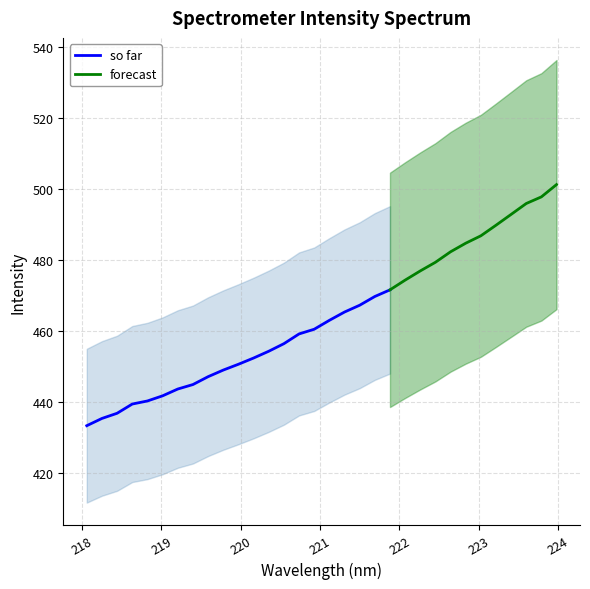

List the labels in order of so far value, largest first.

31, 30, 29, 28, 27, 26, 25, 24, 23, 22, 21, 20, 19, 18, 17, 16, 15, 14, 13, 12, 11, 10, 9, 8, 7, 6, 5, 4, 3, 2, 1, 0